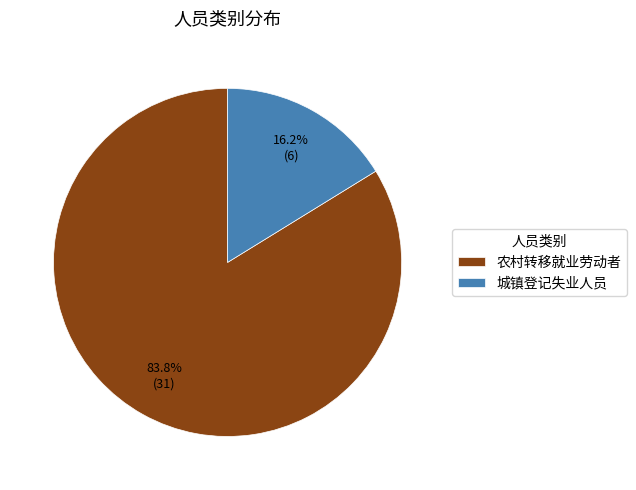

To the nearest percent, what is the combined percentage of 城镇登记失业人员 and 农村转移就业劳动者?

100%